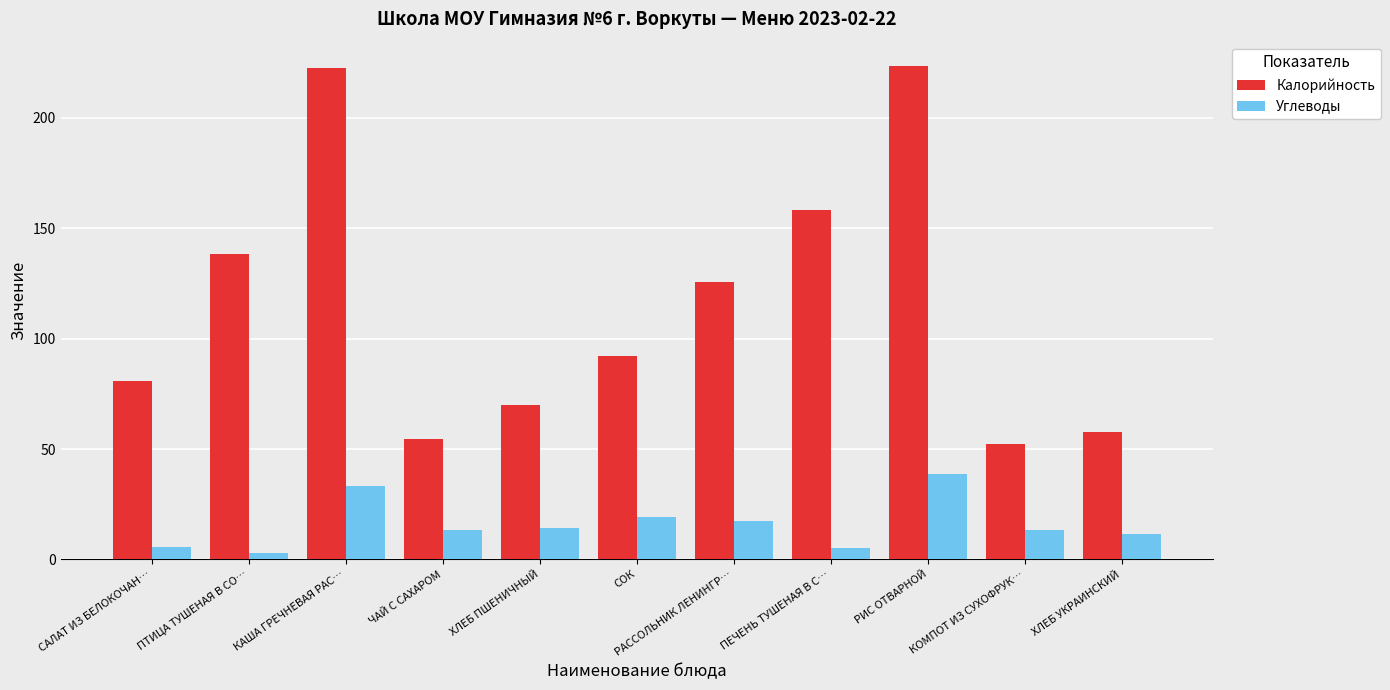

Rank the series by their average value, from highest to lowest.

Калорийность, Углеводы